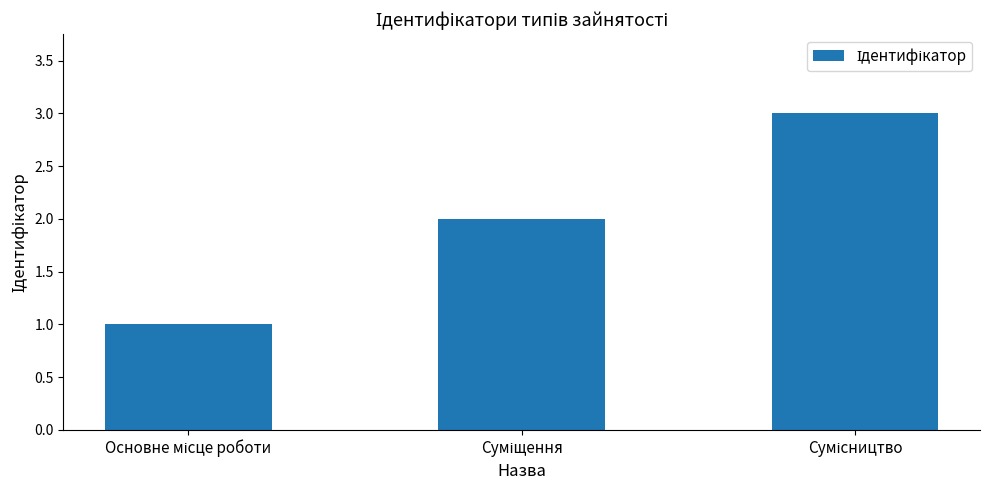

What is the value of the 1st bar from the left?

1